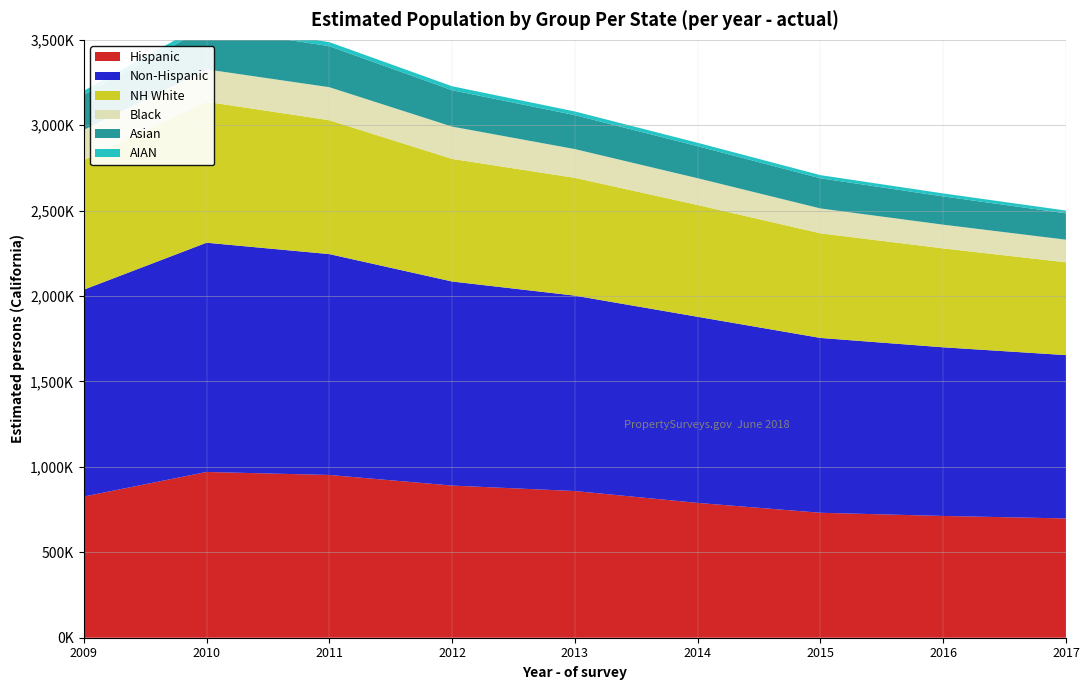

Reading left to right, what are all the values shown in this chart?

Hispanic: 2009=826421	2010=970317	2011=952836	2012=890617	2013=858699	2014=789234	2015=731456	2016=712847	2017=698234
Non-Hispanic: 2009=1210994	2010=1342030	2011=1292899	2012=1194741	2013=1143820	2014=1089432	2015=1023456	2016=987234	2017=956123
NH White: 2009=757931	2010=825114	2011=783678	2012=717553	2013=689432	2014=654321	2015=612345	2016=578932	2017=543210
Black: 2009=177343	2010=189758	2011=193350	2012=189086	2013=168432	2014=156789	2015=145678	2016=138923	2017=132456
AIAN: 2009=23542	2010=27664	2011=23798	2012=23176	2013=21543	2014=19876	2015=18432	2016=17543	2017=16234
Asian: 2009=205201	2010=246011	2011=240089	2012=213129	2013=198765	2014=187654	2015=176543	2016=165432	2017=154321